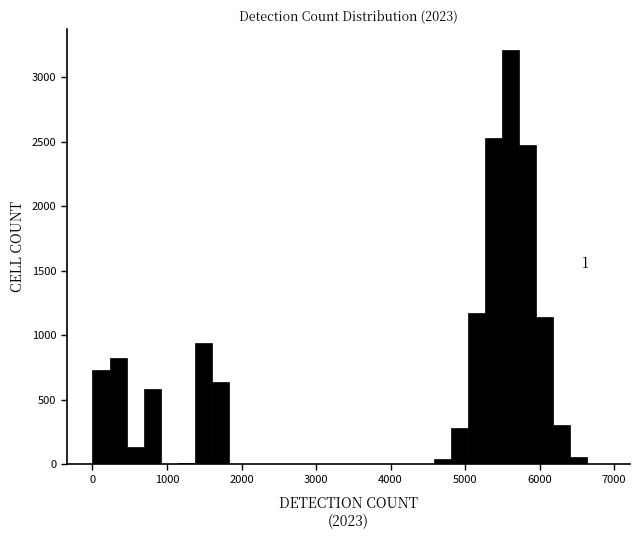

Around what value on the x-axis is the tallest bar? Give the approximate position of its centre, as read against the axis.

5600